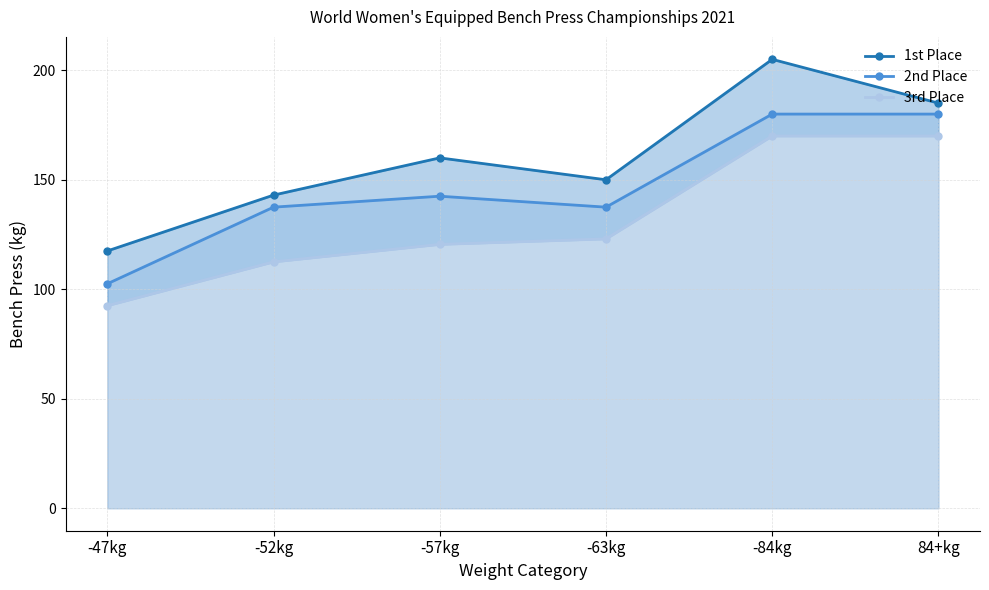

Is the value of 3rd Place at -52kg greater than the value of 2nd Place at 84+kg?

No